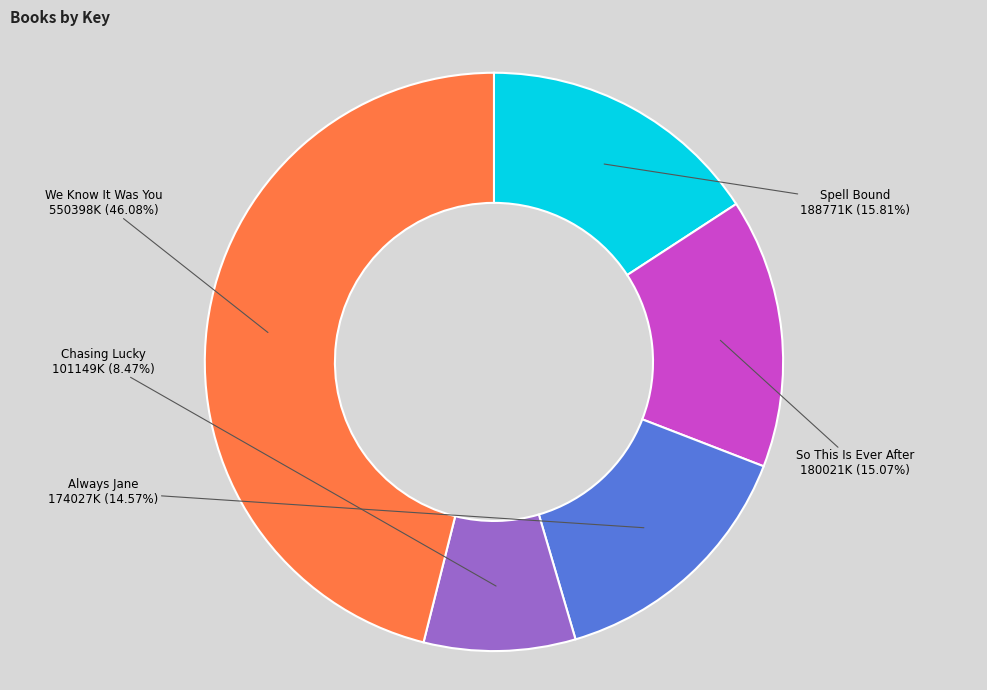

Is there a majority slice in this chart?

No